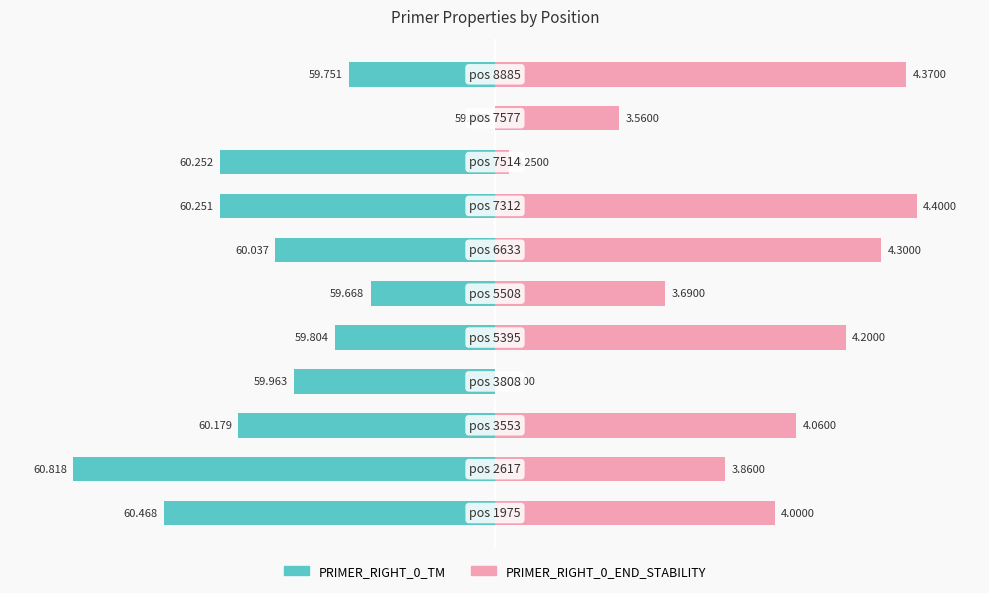

What value does the PRIMER_RIGHT_0_TM series have at 2?

-60.8